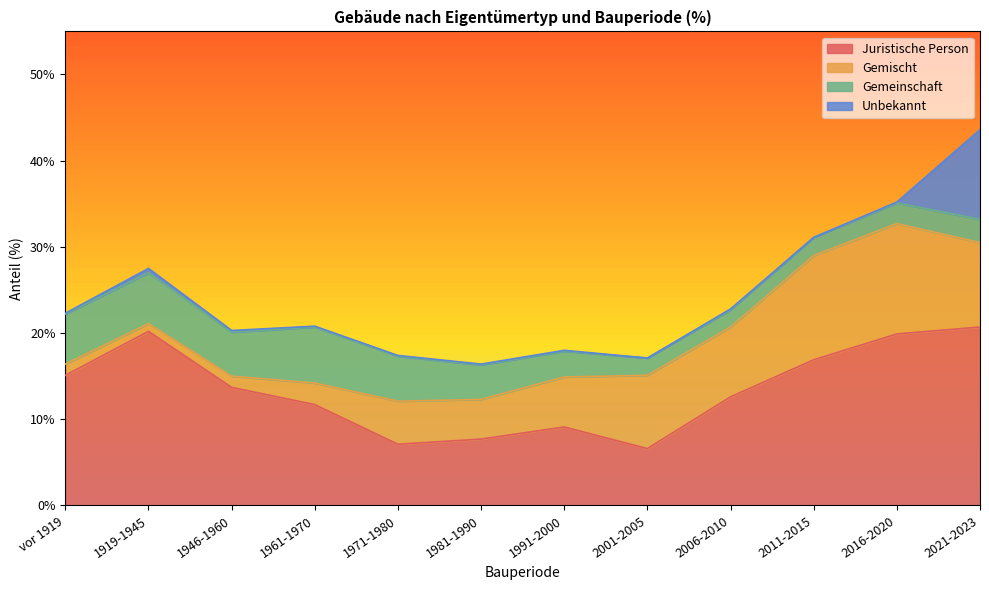

Which category has the lowest value across all series?

2001-2005